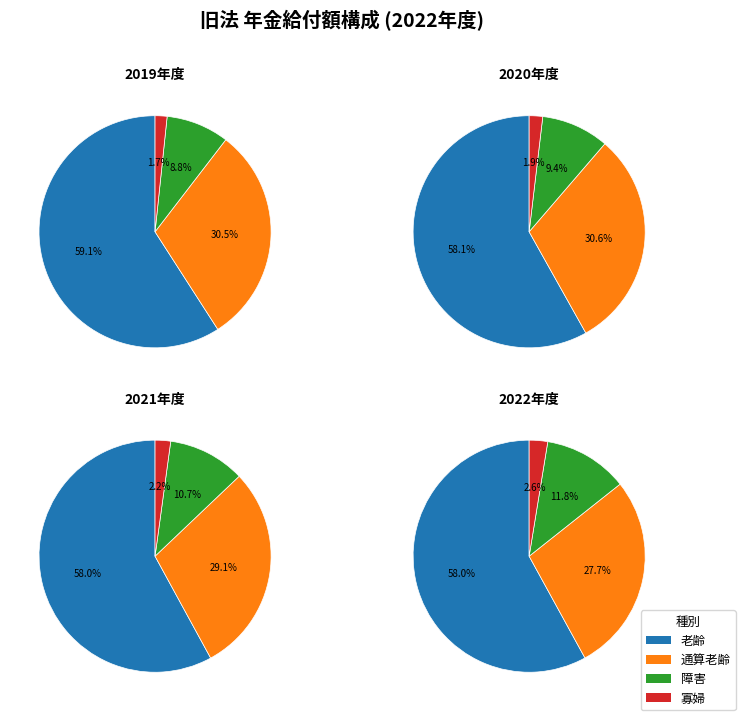

Does 老齢 account for over 50% of the chart?

Yes